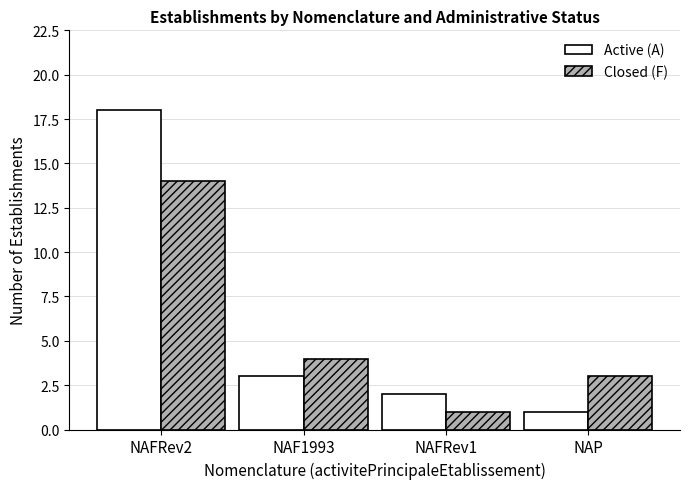

Which series changed the most between NAFRev2 and NAF1993?

Active (A)